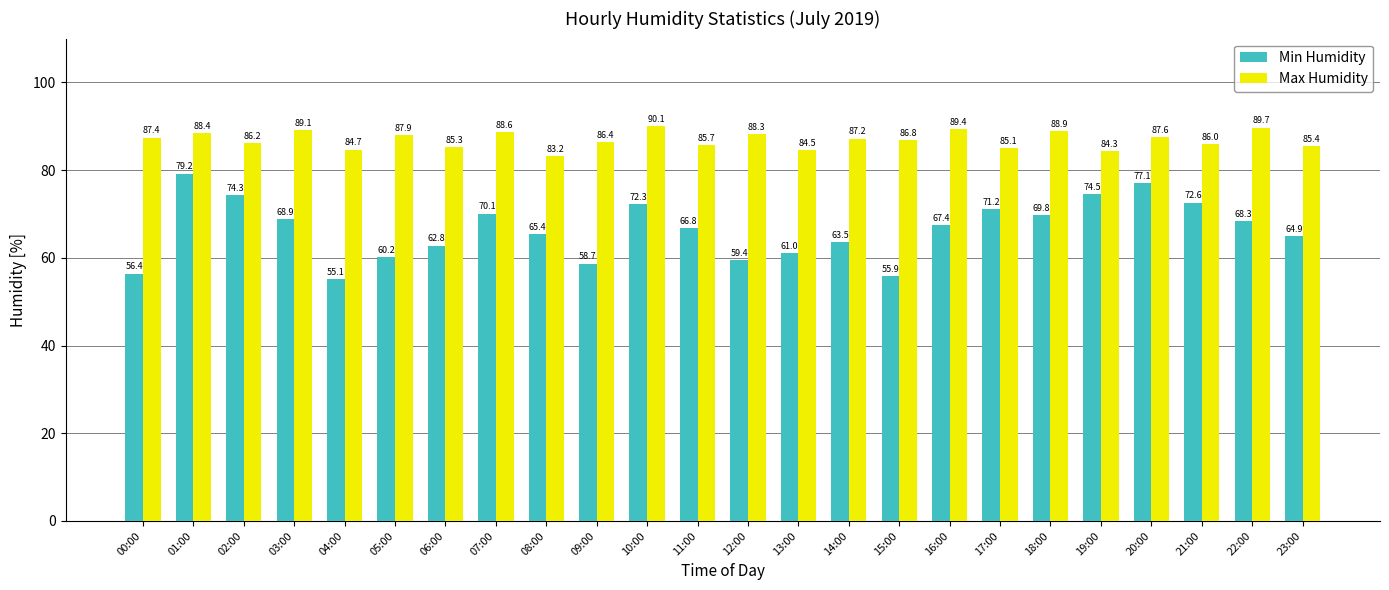

What value does the Min Humidity series have at 23:00?

64.9